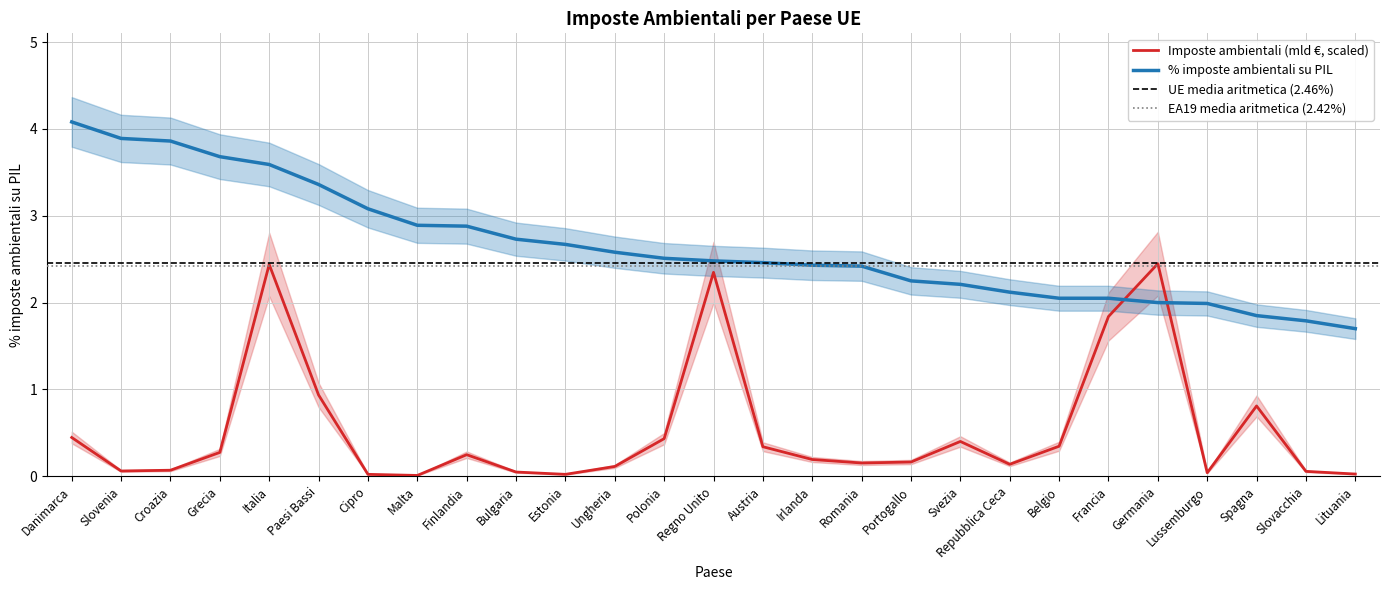

What is the difference between the % imposte ambientali su PIL values at Germania and Lituania?

0.3